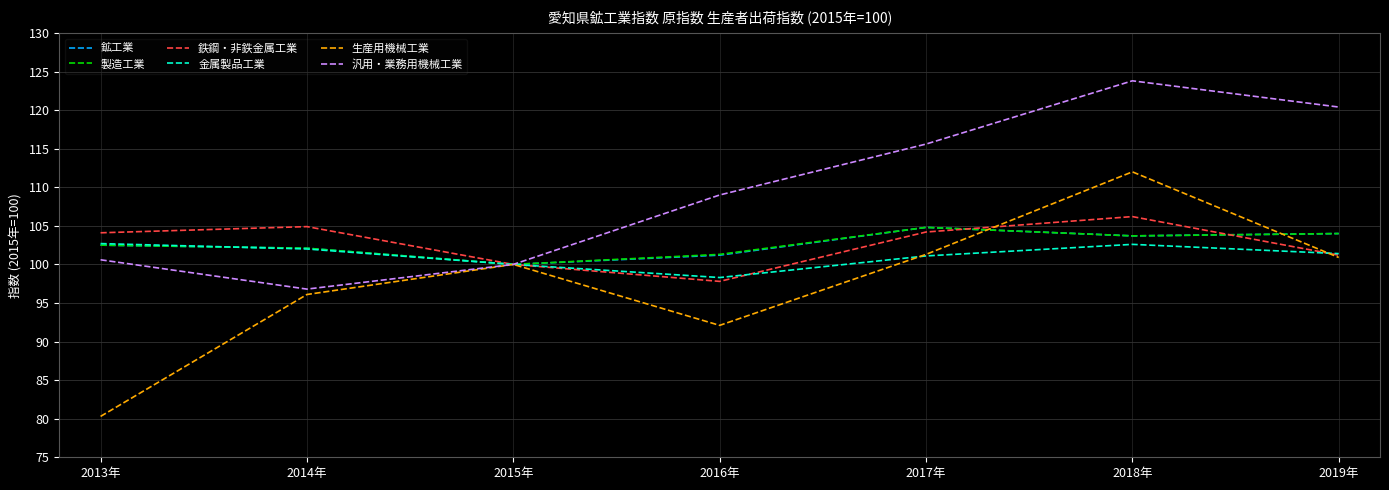

How many lines are shown in the chart?

6